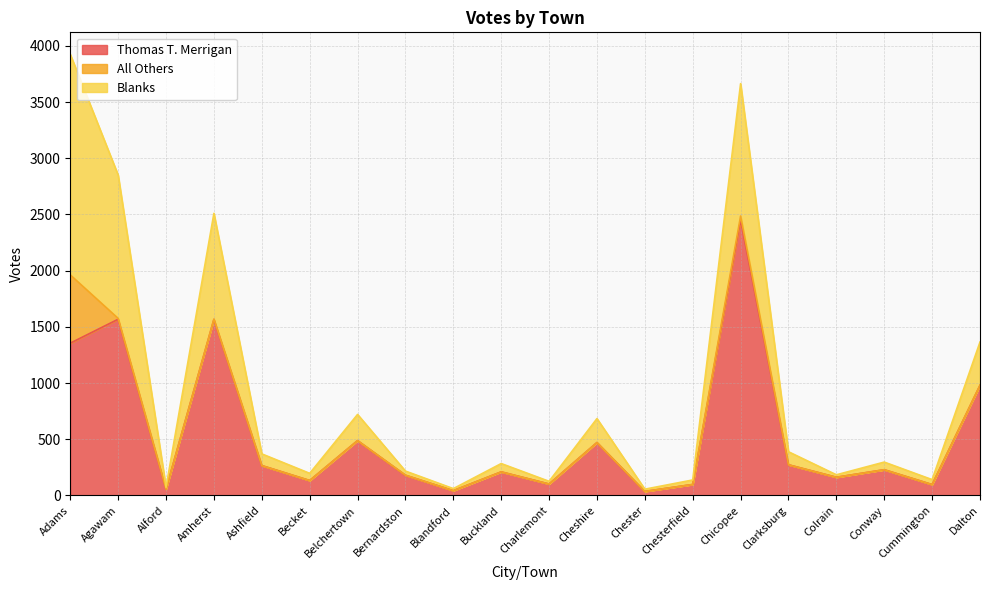

Which series changed the most between Agawam and Cheshire?

Thomas T. Merrigan